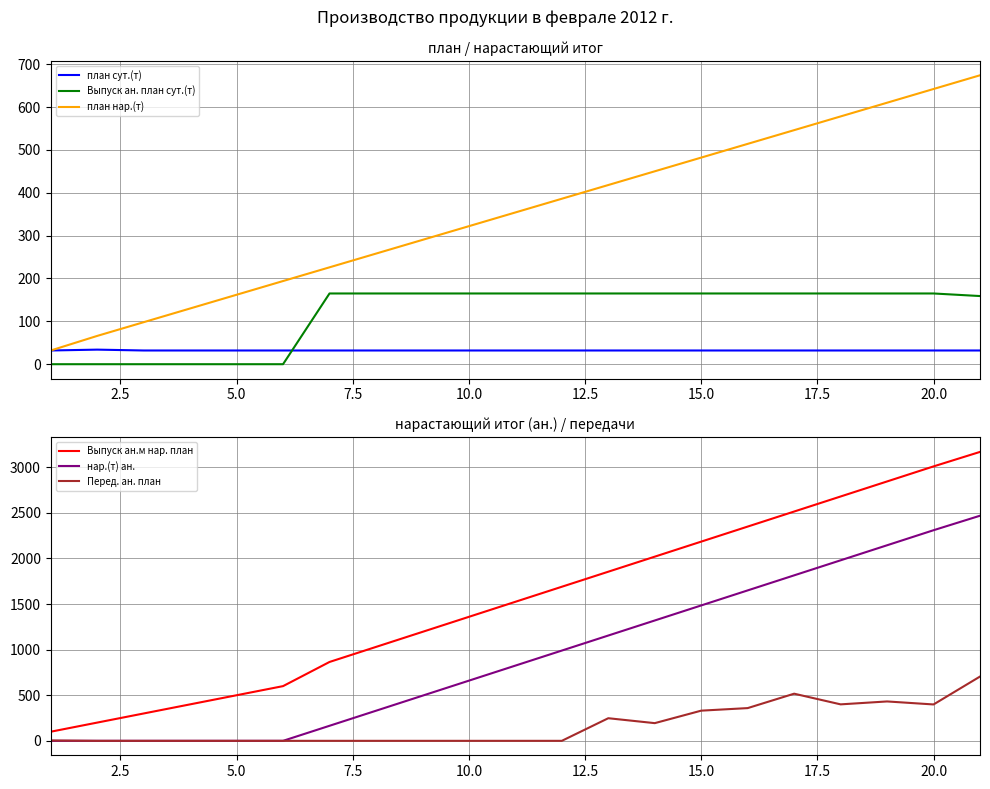

Is the value of Перед. ан. план at 20.0 greater than the value of Выпуск ан.м нар. план at 10.0?

No